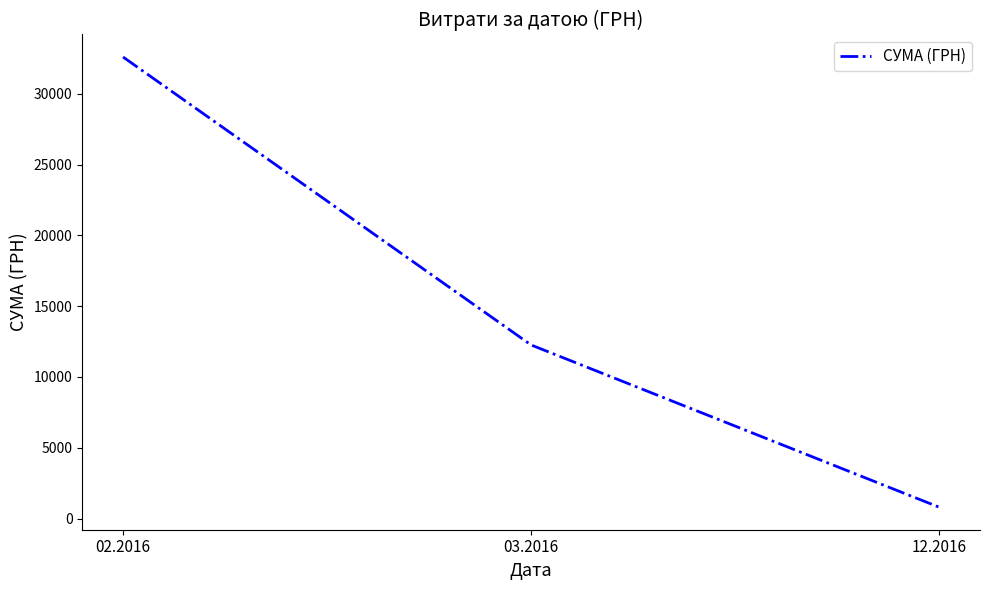

Between 12.2016 and 03.2016, which is larger?

03.2016